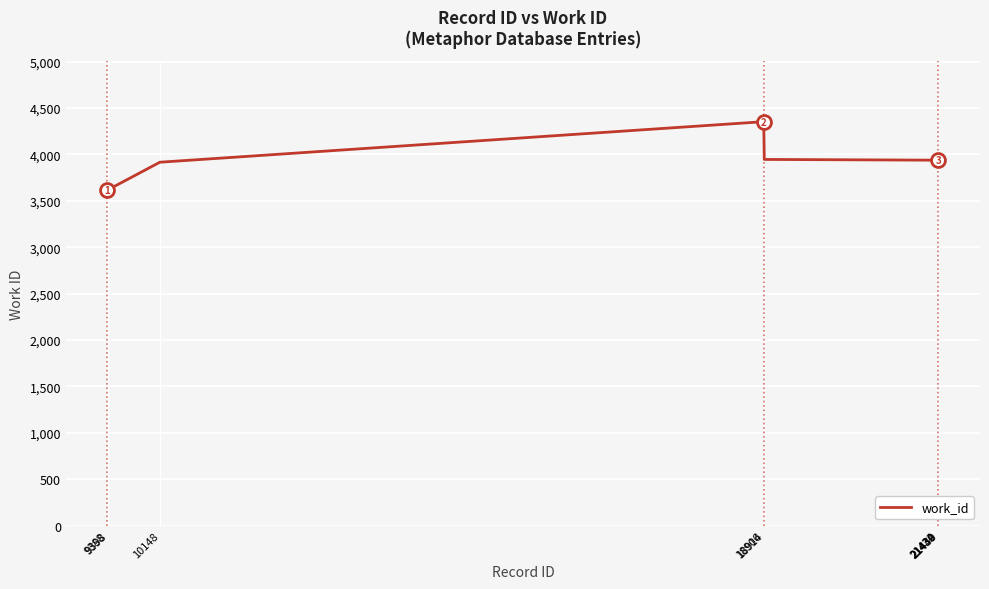

What is the difference between the maximum and minimum values?

738